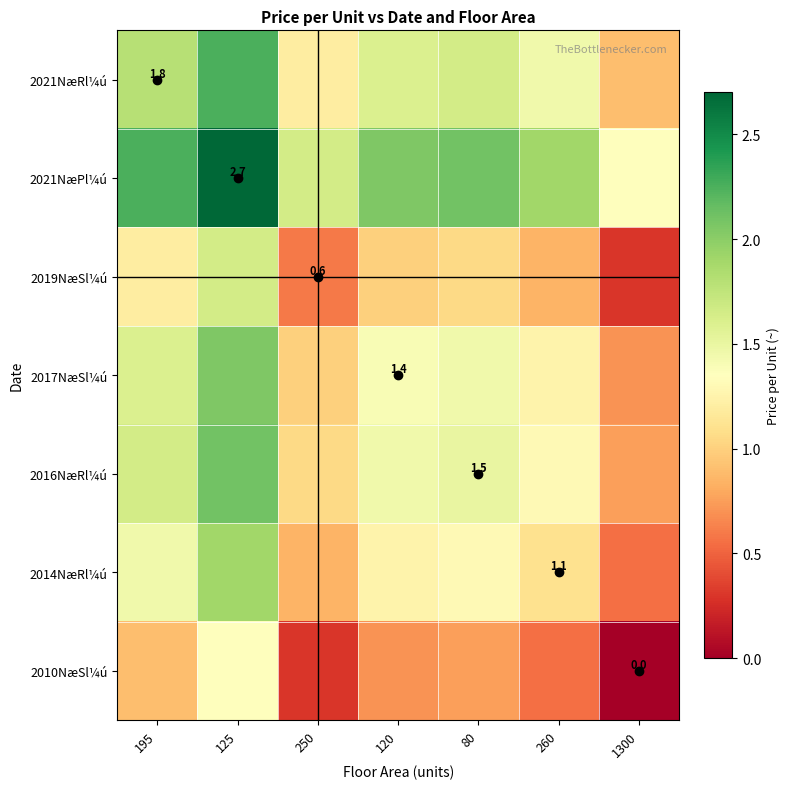

What is the difference between the 2014NæRl¼ú values at 120 and 80?

0.1